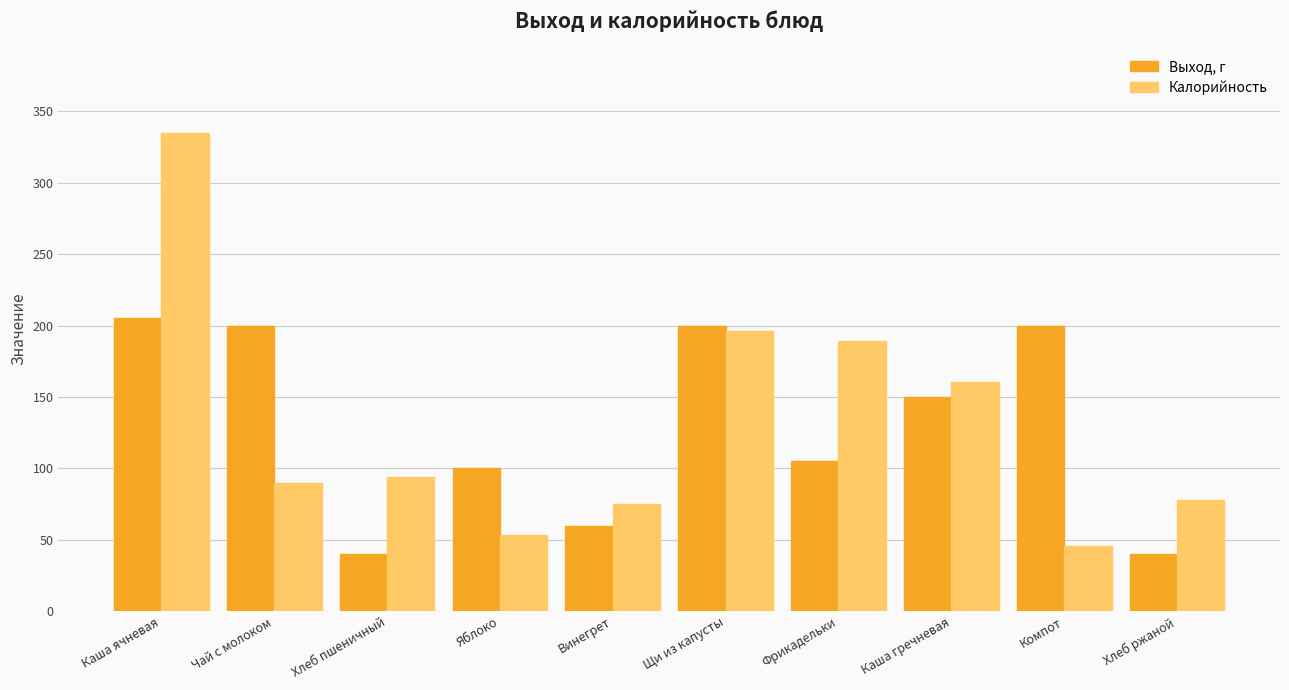

Rank the series by their average value, from highest to lowest.

Калорийность, Выход, г